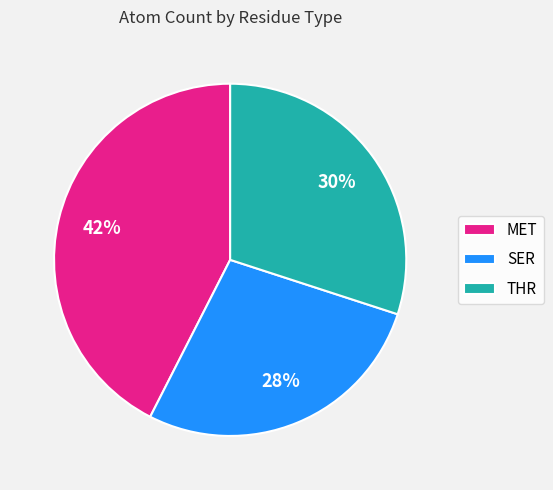

Does SER account for over 50% of the chart?

No